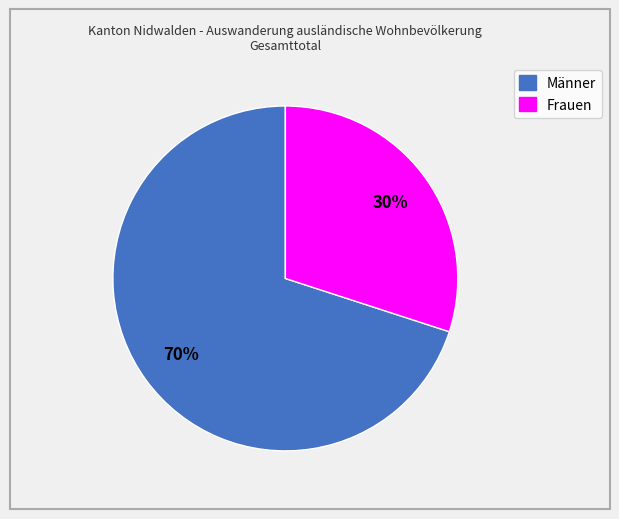

To the nearest percent, what is the difference between the largest and smallest slice percentages?

40%